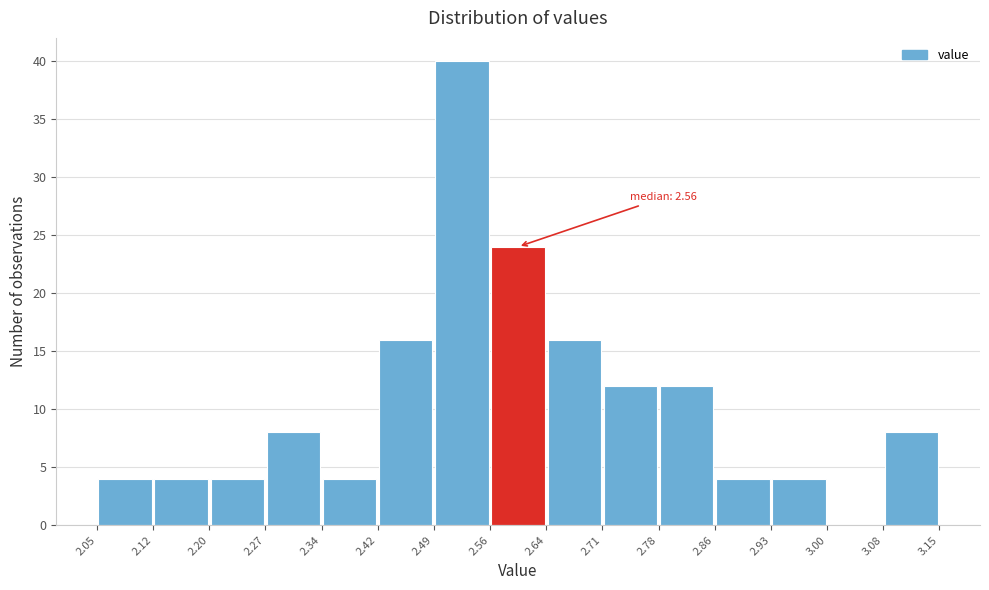

Which range on the x-axis has the tallest bar?

2.49 to 2.56